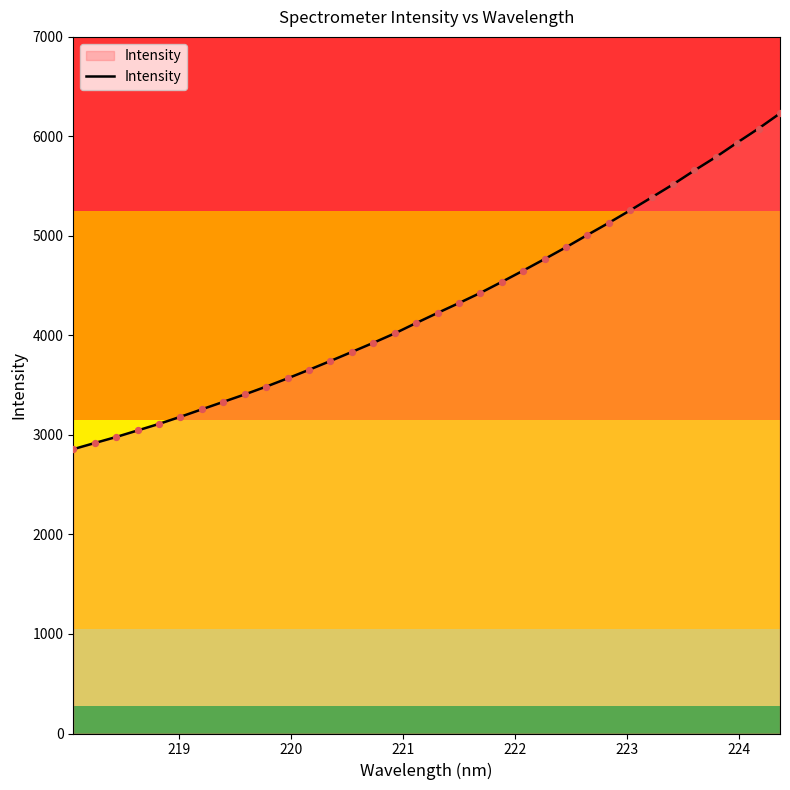

What is the greatest value displayed?

6231.5